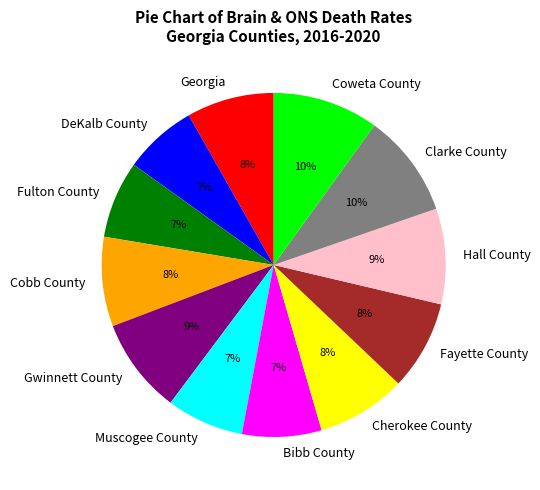

To the nearest percent, what portion does Bibb County represent?

7%